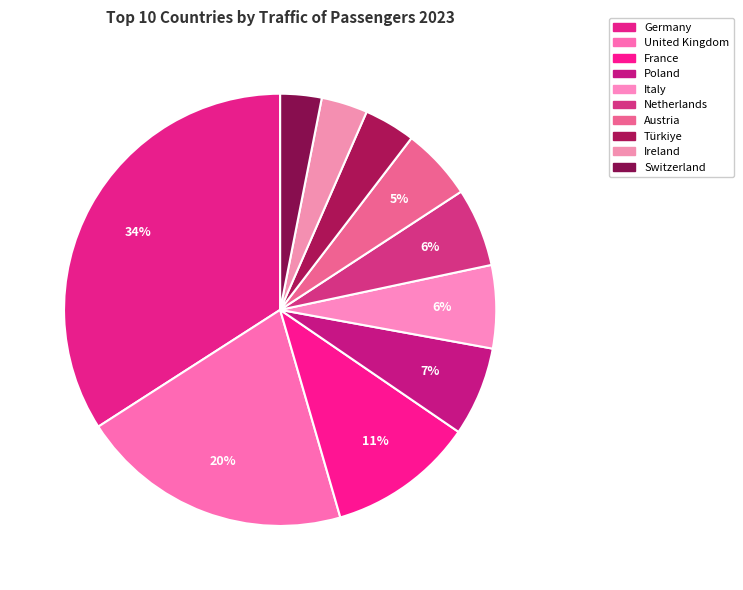

How many segments does this pie chart have?

10